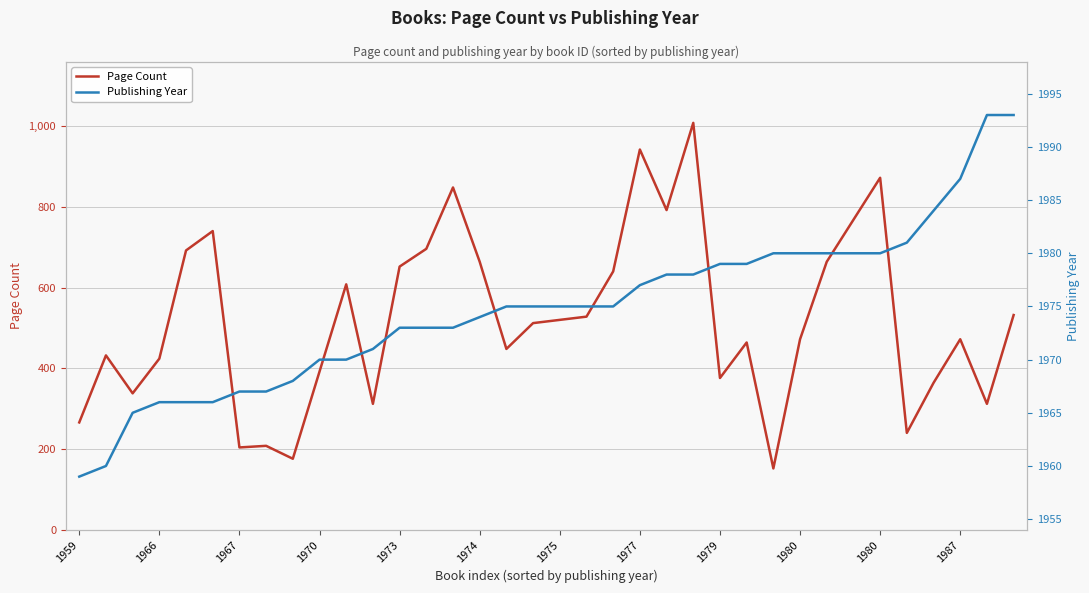

What is the greatest value displayed?

1993